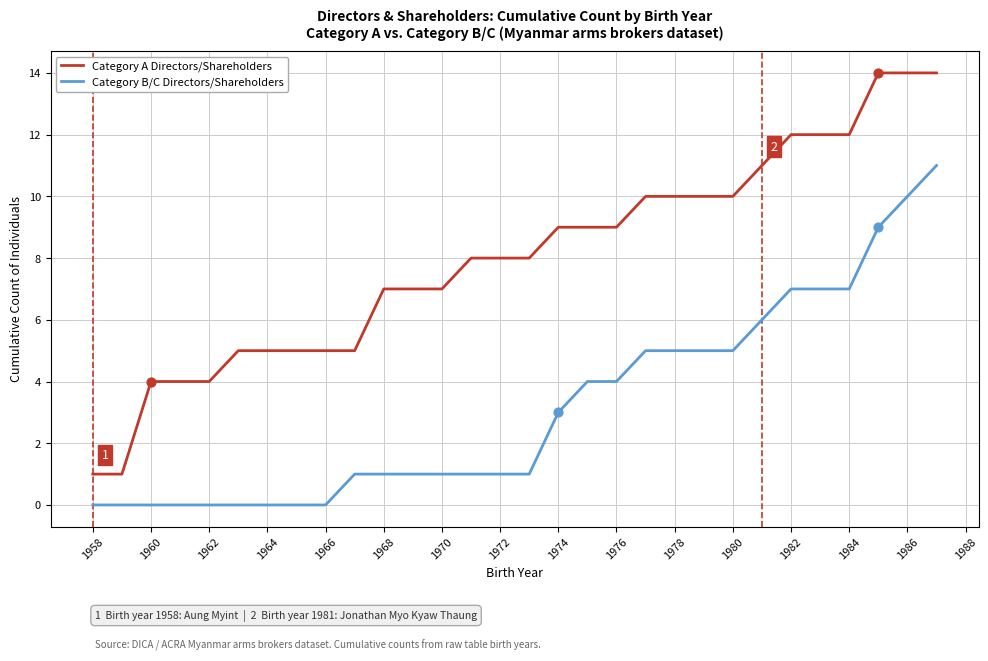

Which series has the largest total across all categories?

Category A Directors/Shareholders